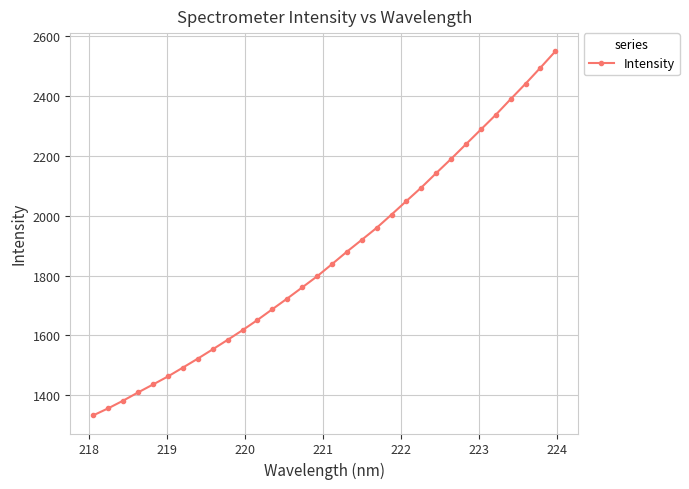

What is the greatest value displayed?

2549.1